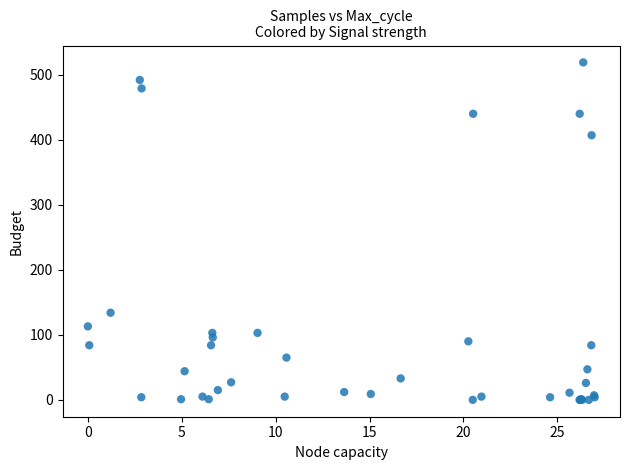

What Y value in the scatter plot is closest to 259?

134